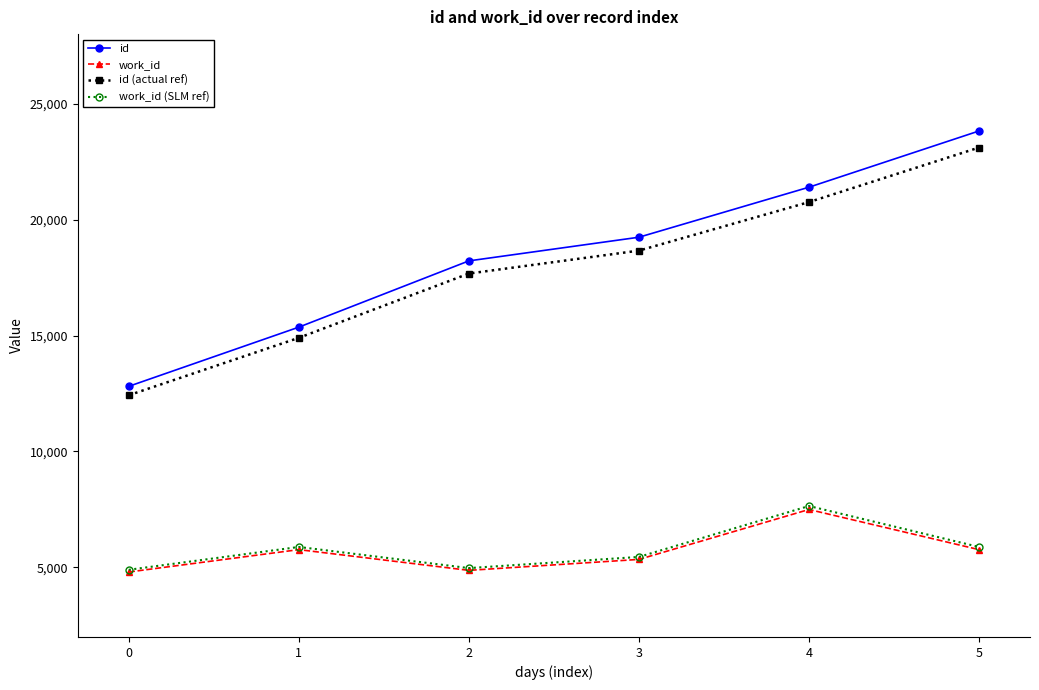

What is the total value across all series at 5?

58578.7